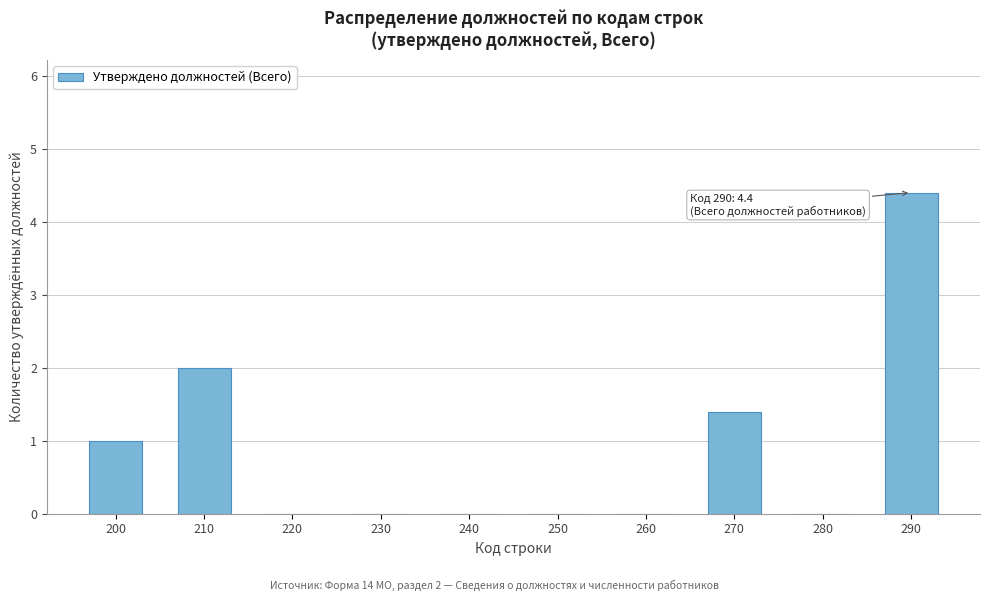

What is the ratio of the value at 200 to the value at 270?

0.7